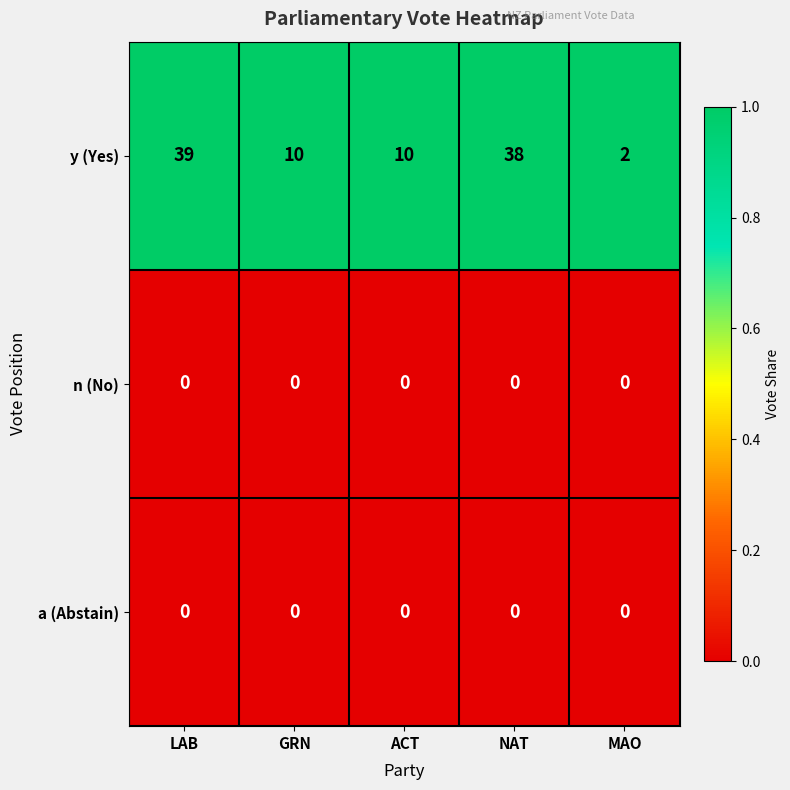

Reading right to left, list all the values displayed in this chart.

y (Yes): 2	38	10	10	39
n (No): 0	0	0	0	0
a (Abstain): 0	0	0	0	0